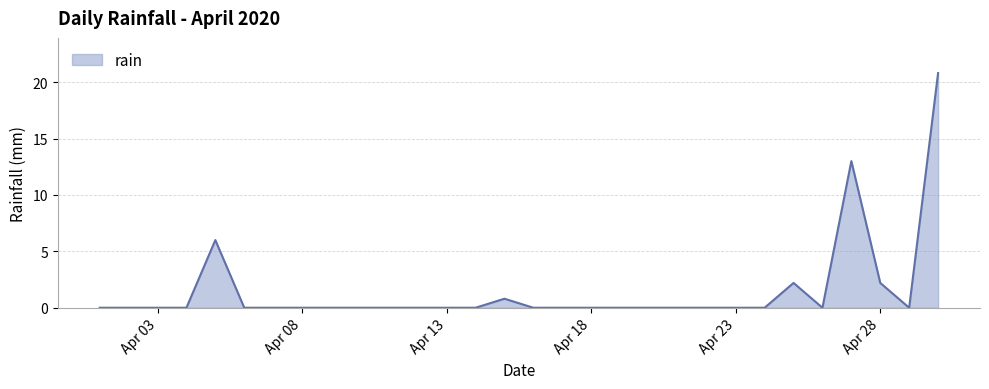

Reading left to right, extract all data points from this chart.

0.0	0.0	0.0	0.0	6.0	0.0	0.0	0.0	0.0	0.0	0.0	0.0	0.0	0.0	0.8	0.0	0.0	0.0	0.0	0.0	0.0	0.0	0.0	0.0	2.2	0.0	13.0	2.2	0.0	20.8